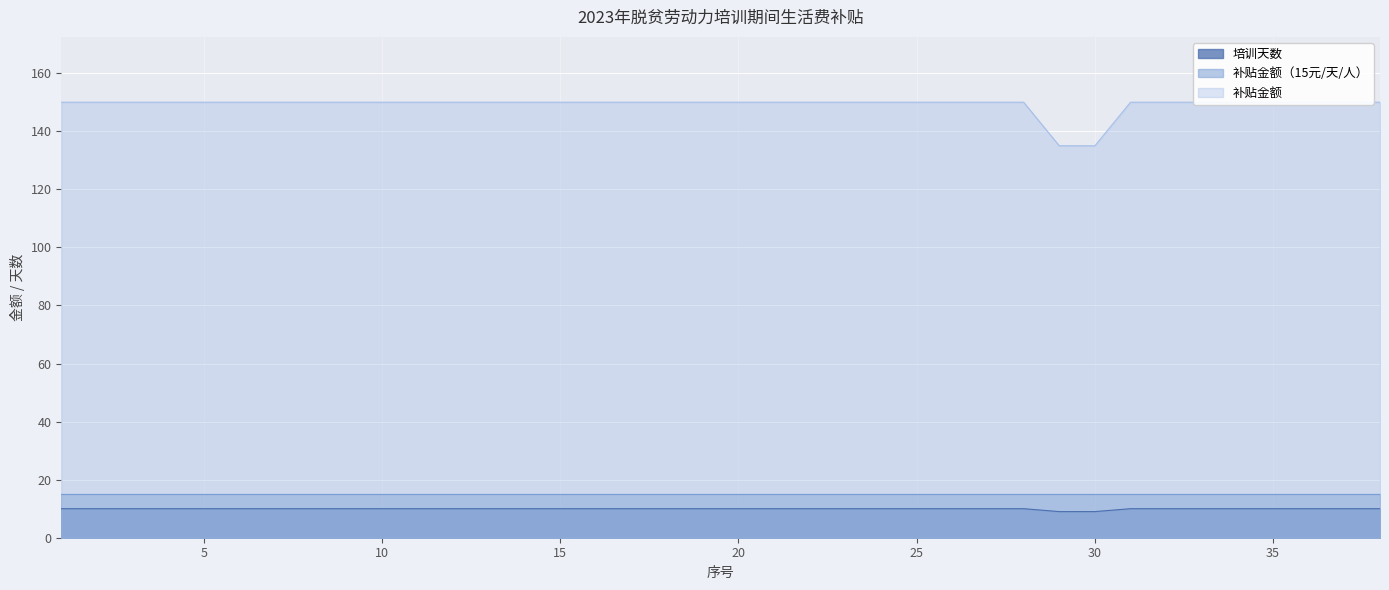

What is the highest value of the 补贴金额 series?

150